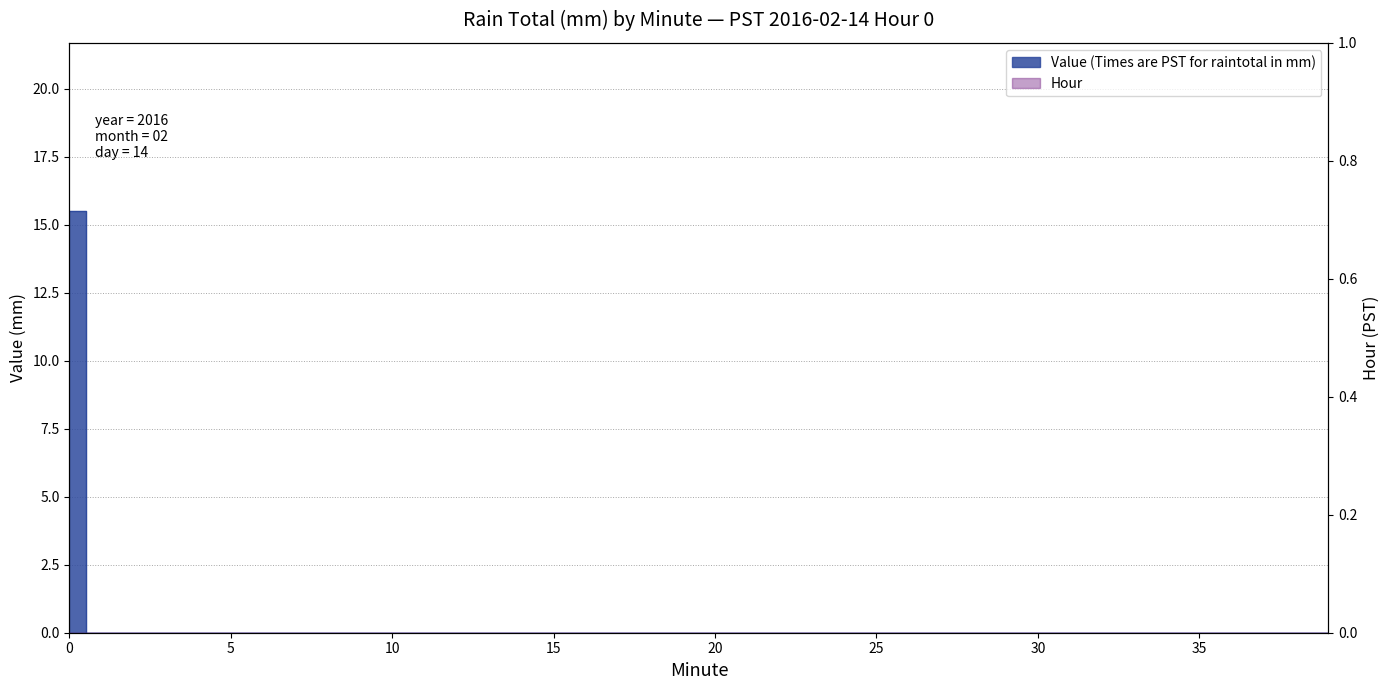

True or false: the data has more than 1 interior local peaks.

False